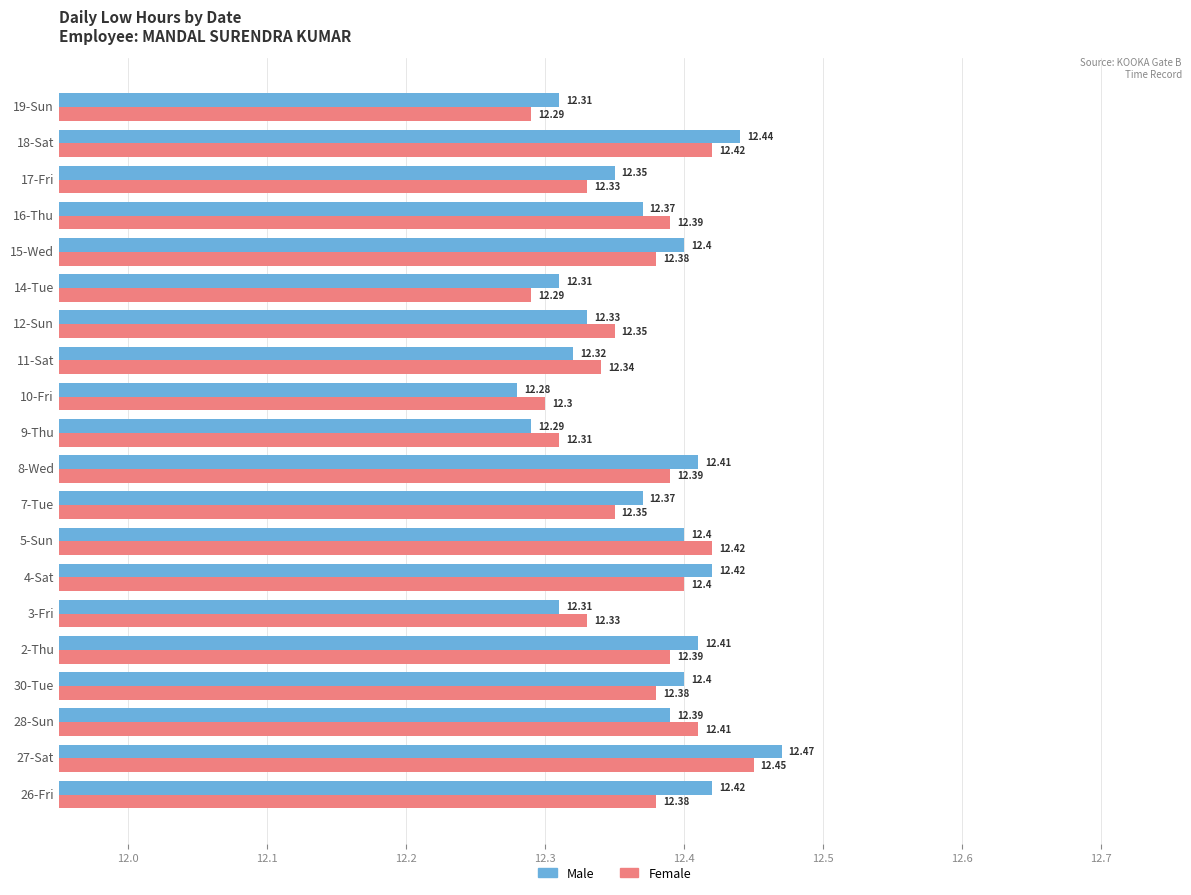

At which category is the sum across all series the highest?

27-Sat